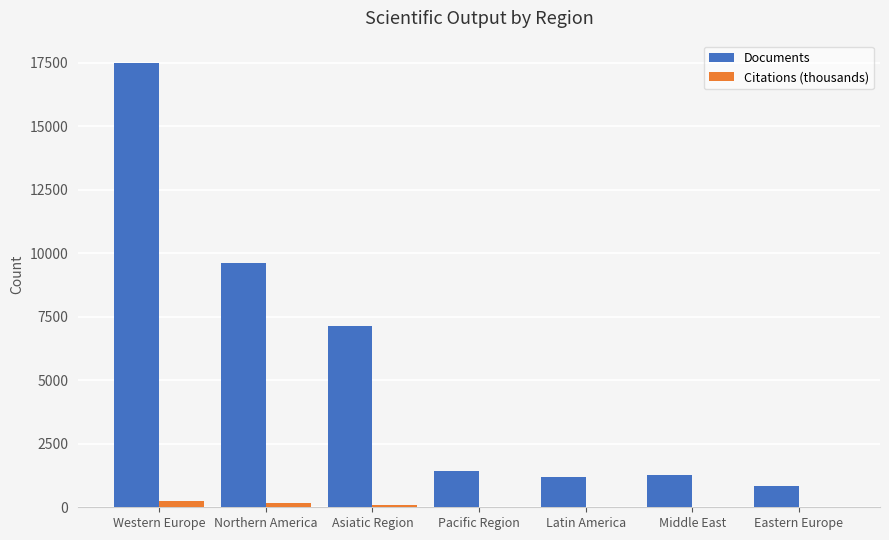

At which category is the sum across all series the highest?

Western Europe